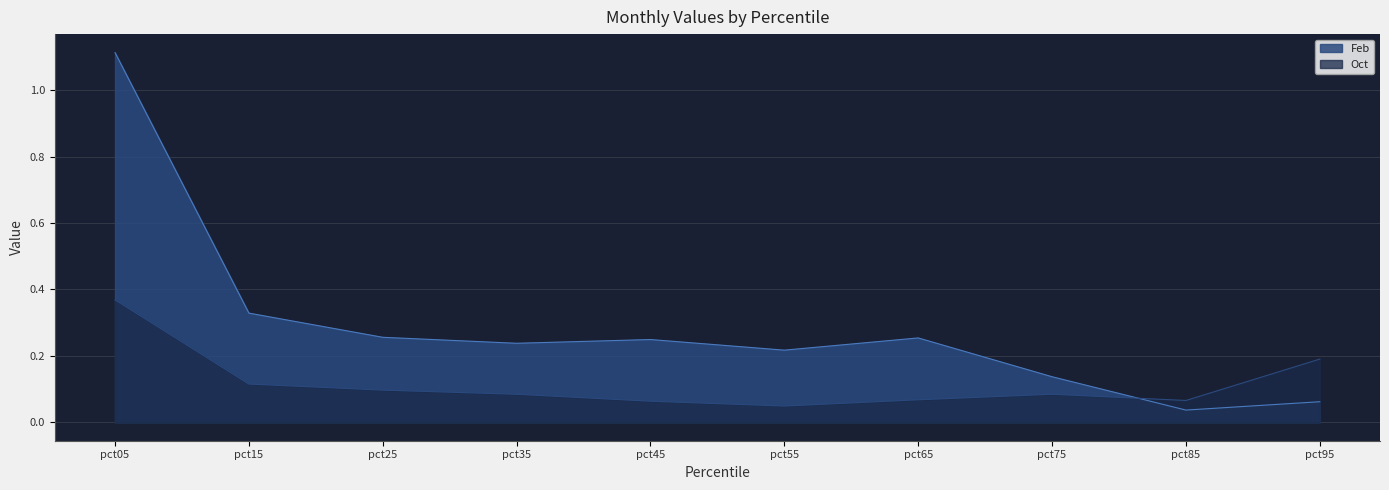

Reading left to right, what are all the values shown in this chart?

Feb: pct05=1.1	pct15=0.3	pct25=0.3	pct35=0.2	pct45=0.2	pct55=0.2	pct65=0.3	pct75=0.1	pct85=0.0	pct95=0.1
Oct: pct05=0.4	pct15=0.1	pct25=0.1	pct35=0.1	pct45=0.1	pct55=0.0	pct65=0.1	pct75=0.1	pct85=0.1	pct95=0.2